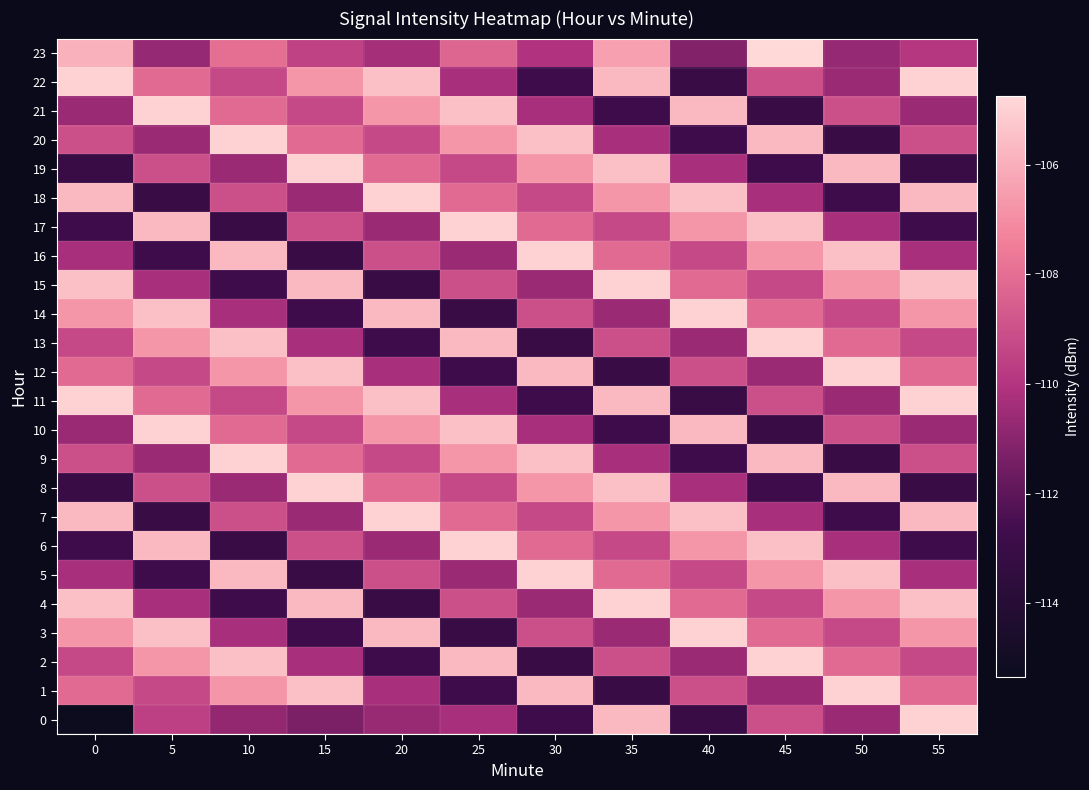

Reading right to left, extract all data points from this chart.

0: 55=-105.0	50=-110.6	45=-109.0	40=-113.0	35=-105.7	30=-112.8	25=-110.3	20=-110.6	15=-111.3	10=-110.8	5=-109.6	0=-115.3
1: 55=-108.1	50=-105.0	45=-110.6	40=-109.0	35=-113.0	30=-105.7	25=-112.8	20=-110.3	15=-105.5	10=-106.8	5=-109.3	0=-108.1
2: 55=-109.3	50=-108.1	45=-105.0	40=-110.6	35=-109.0	30=-113.0	25=-105.7	20=-112.8	15=-110.3	10=-105.5	5=-106.8	0=-109.3
3: 55=-106.8	50=-109.3	45=-108.1	40=-105.0	35=-110.6	30=-109.0	25=-113.0	20=-105.7	15=-112.8	10=-110.3	5=-105.5	0=-106.8
4: 55=-105.5	50=-106.8	45=-109.3	40=-108.1	35=-105.0	30=-110.6	25=-109.0	20=-113.0	15=-105.7	10=-112.8	5=-110.3	0=-105.5
5: 55=-110.3	50=-105.5	45=-106.8	40=-109.3	35=-108.1	30=-105.0	25=-110.6	20=-109.0	15=-113.0	10=-105.7	5=-112.8	0=-110.3
6: 55=-112.8	50=-110.3	45=-105.5	40=-106.8	35=-109.3	30=-108.1	25=-105.0	20=-110.6	15=-109.0	10=-113.0	5=-105.7	0=-112.8
7: 55=-105.7	50=-112.8	45=-110.3	40=-105.5	35=-106.8	30=-109.3	25=-108.1	20=-105.0	15=-110.6	10=-109.0	5=-113.0	0=-105.7
8: 55=-113.0	50=-105.7	45=-112.8	40=-110.3	35=-105.5	30=-106.8	25=-109.3	20=-108.1	15=-105.0	10=-110.6	5=-109.0	0=-113.0
9: 55=-109.0	50=-113.0	45=-105.7	40=-112.8	35=-110.3	30=-105.5	25=-106.8	20=-109.3	15=-108.1	10=-105.0	5=-110.6	0=-109.0
10: 55=-110.6	50=-109.0	45=-113.0	40=-105.7	35=-112.8	30=-110.3	25=-105.5	20=-106.8	15=-109.3	10=-108.1	5=-105.0	0=-110.6
11: 55=-105.0	50=-110.6	45=-109.0	40=-113.0	35=-105.7	30=-112.8	25=-110.3	20=-105.5	15=-106.8	10=-109.3	5=-108.1	0=-105.0
12: 55=-108.1	50=-105.0	45=-110.6	40=-109.0	35=-113.0	30=-105.7	25=-112.8	20=-110.3	15=-105.5	10=-106.8	5=-109.3	0=-108.1
13: 55=-109.3	50=-108.1	45=-105.0	40=-110.6	35=-109.0	30=-113.0	25=-105.7	20=-112.8	15=-110.3	10=-105.5	5=-106.8	0=-109.3
14: 55=-106.8	50=-109.3	45=-108.1	40=-105.0	35=-110.6	30=-109.0	25=-113.0	20=-105.7	15=-112.8	10=-110.3	5=-105.5	0=-106.8
15: 55=-105.5	50=-106.8	45=-109.3	40=-108.1	35=-105.0	30=-110.6	25=-109.0	20=-113.0	15=-105.7	10=-112.8	5=-110.3	0=-105.5
16: 55=-110.3	50=-105.5	45=-106.8	40=-109.3	35=-108.1	30=-105.0	25=-110.6	20=-109.0	15=-113.0	10=-105.7	5=-112.8	0=-110.3
17: 55=-112.8	50=-110.3	45=-105.5	40=-106.8	35=-109.3	30=-108.1	25=-105.0	20=-110.6	15=-109.0	10=-113.0	5=-105.7	0=-112.8
18: 55=-105.7	50=-112.8	45=-110.3	40=-105.5	35=-106.8	30=-109.3	25=-108.1	20=-105.0	15=-110.6	10=-109.0	5=-113.0	0=-105.7
19: 55=-113.0	50=-105.7	45=-112.8	40=-110.3	35=-105.5	30=-106.8	25=-109.3	20=-108.1	15=-105.0	10=-110.6	5=-109.0	0=-113.0
20: 55=-109.0	50=-113.0	45=-105.7	40=-112.8	35=-110.3	30=-105.5	25=-106.8	20=-109.3	15=-108.1	10=-105.0	5=-110.6	0=-109.0
21: 55=-110.6	50=-109.0	45=-113.0	40=-105.7	35=-112.8	30=-110.3	25=-105.5	20=-106.8	15=-109.3	10=-108.1	5=-105.0	0=-110.6
22: 55=-105.0	50=-110.6	45=-109.0	40=-113.0	35=-105.7	30=-112.8	25=-110.3	20=-105.5	15=-106.8	10=-109.3	5=-108.1	0=-105.0
23: 55=-109.9	50=-110.7	45=-104.7	40=-111.1	35=-106.4	30=-110.0	25=-108.3	20=-110.3	15=-109.5	10=-108.0	5=-110.7	0=-105.9